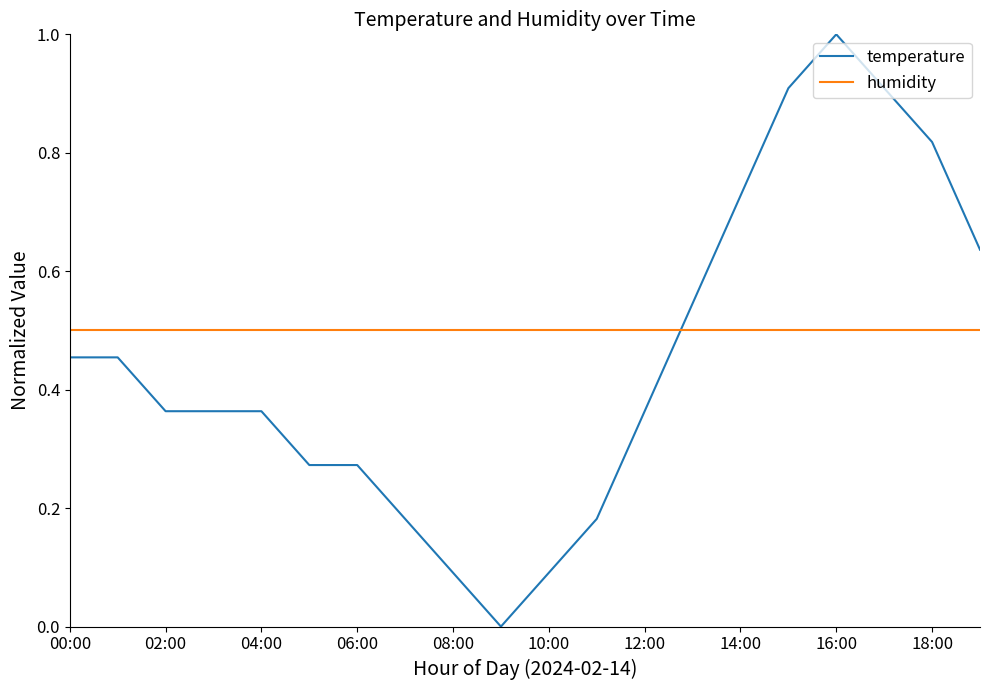

Which series has the largest total across all categories?

humidity